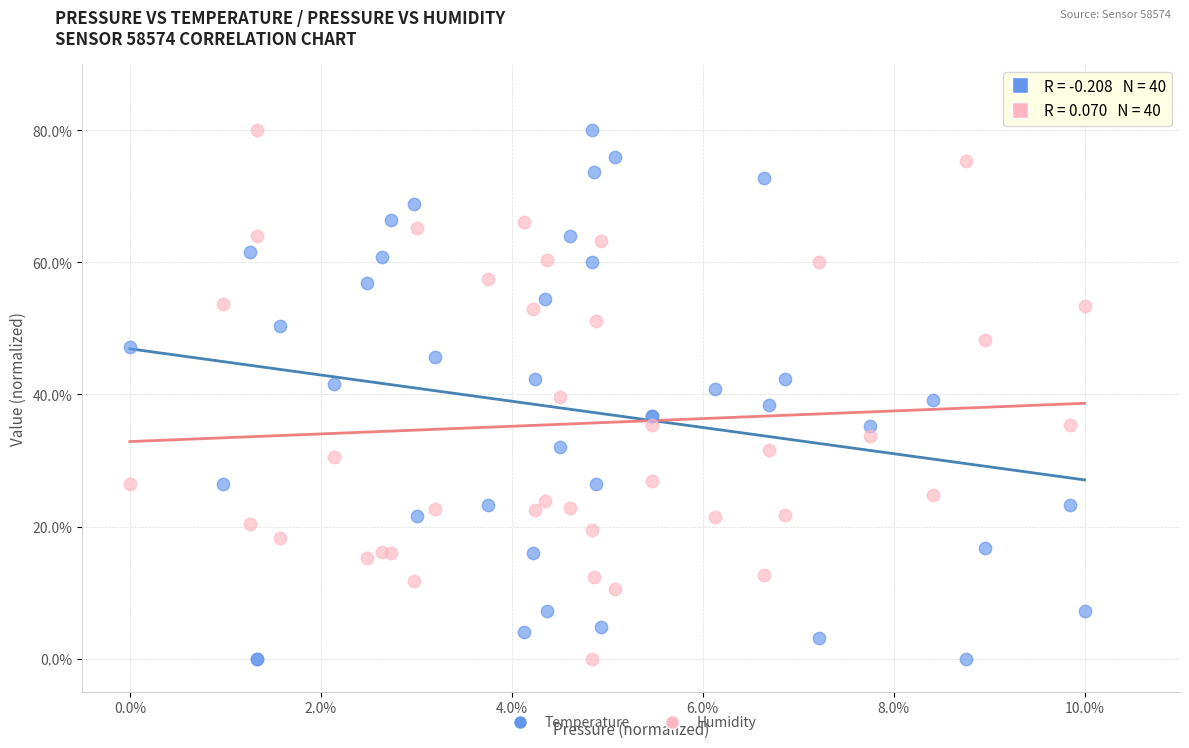

What is the X range (max minus min) for the scatter plot?

10.0